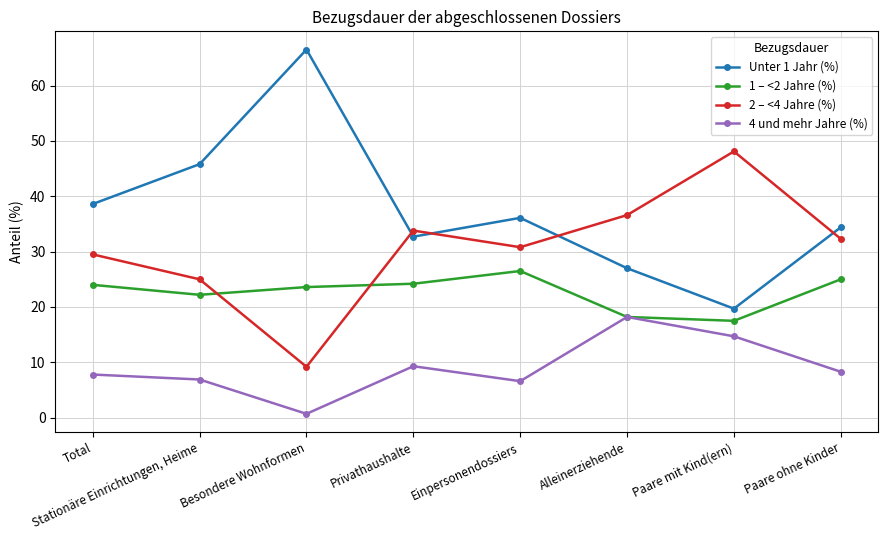

What is the value of the 2 – <4 Jahre (%) point at the 1st from the left?

29.5